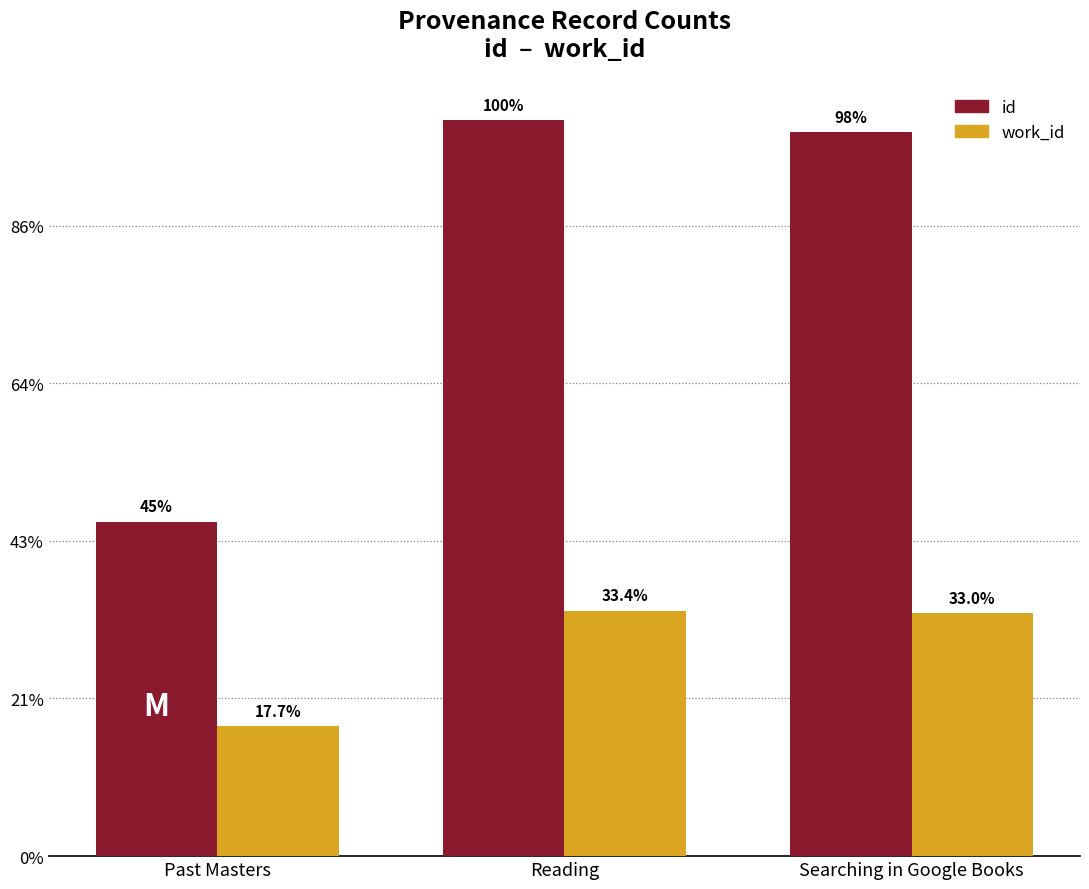

Are the bars horizontal?

No